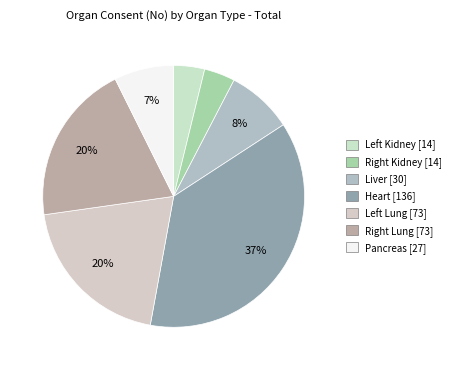

Count the number of slices in the pie.

7